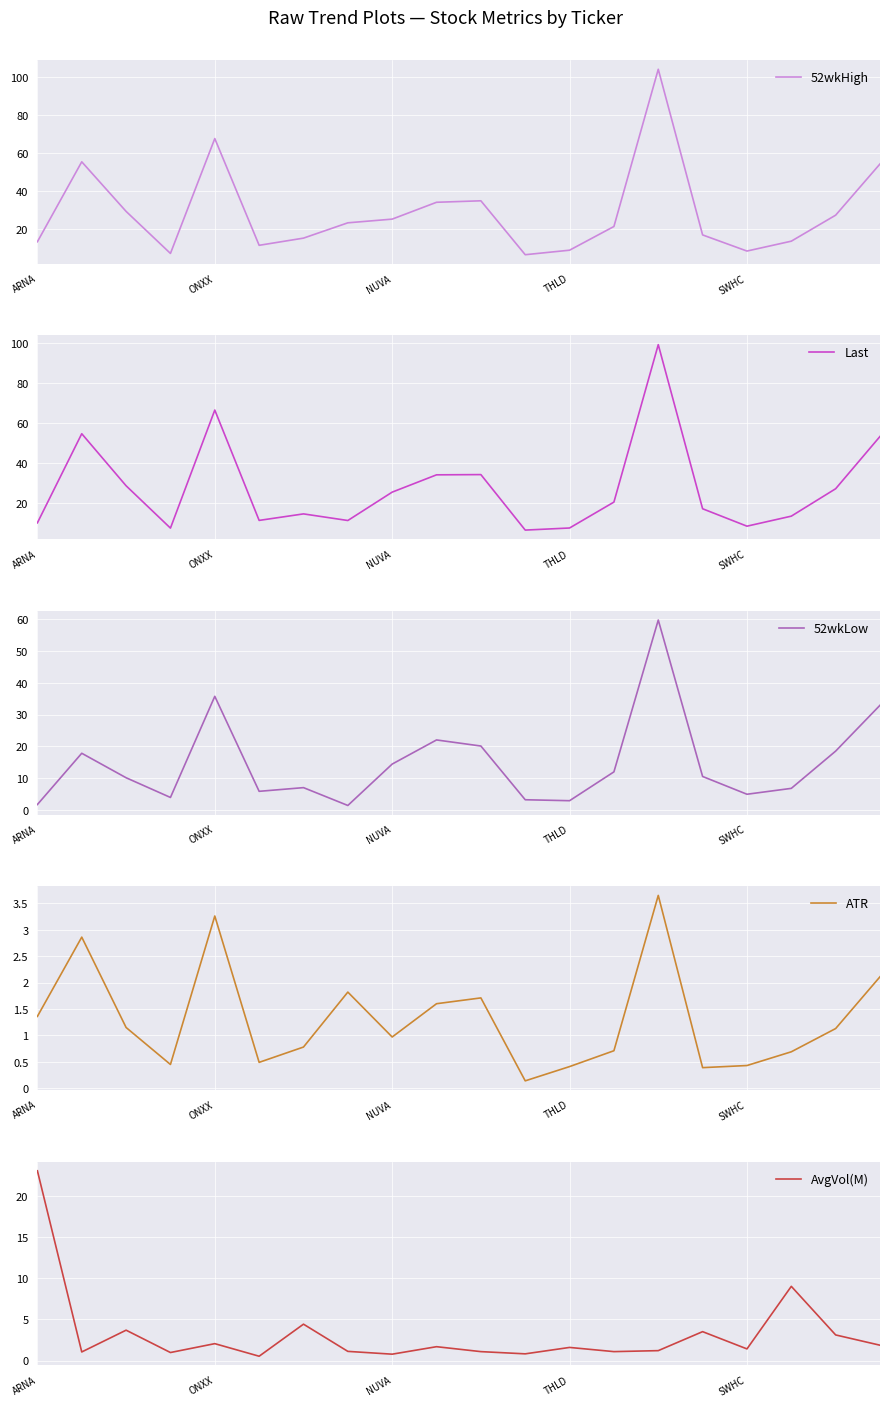

In Last, how many points are lower than both neighbors (excluding endpoints)?

5